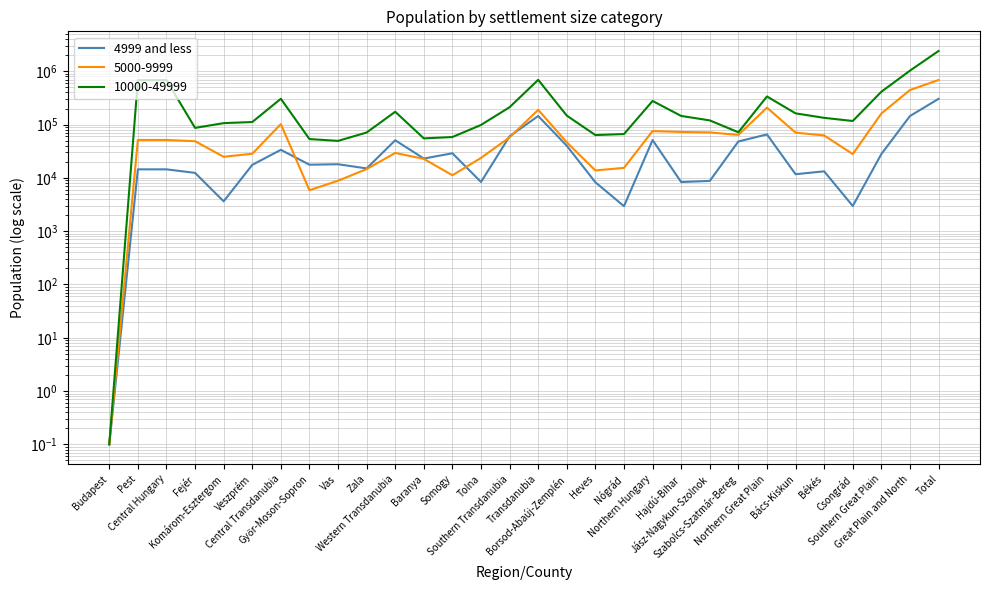

How many interior local valleys (lower than both neighbors) does the data have?

9